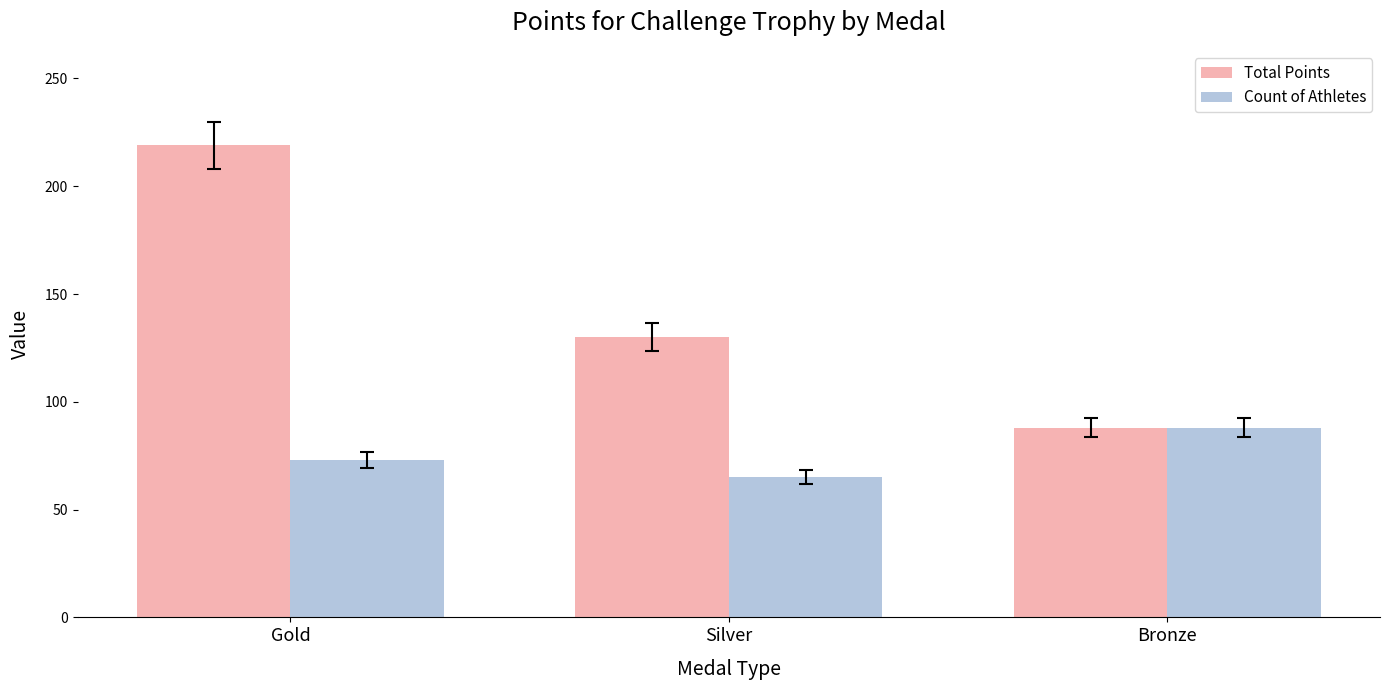

Reading left to right, extract all data points from this chart.

Total Points: Gold=219	Silver=130	Bronze=88
Count of Athletes: Gold=73	Silver=65	Bronze=88